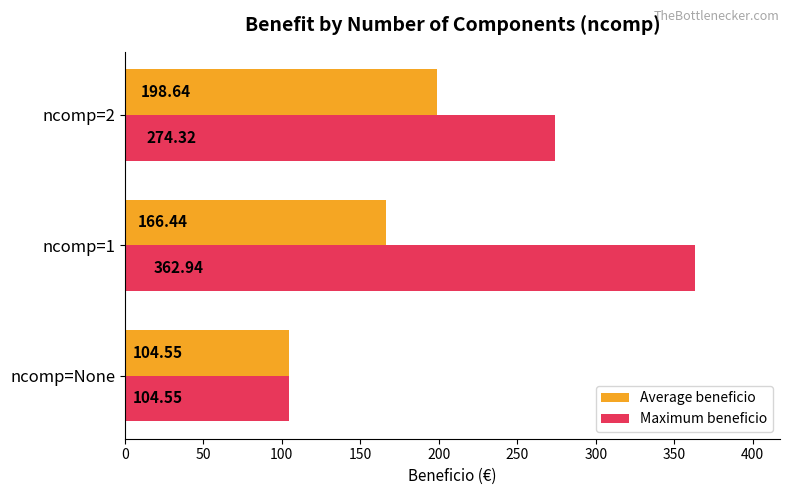

Where is Average beneficio nearest to the value 151?

ncomp=1